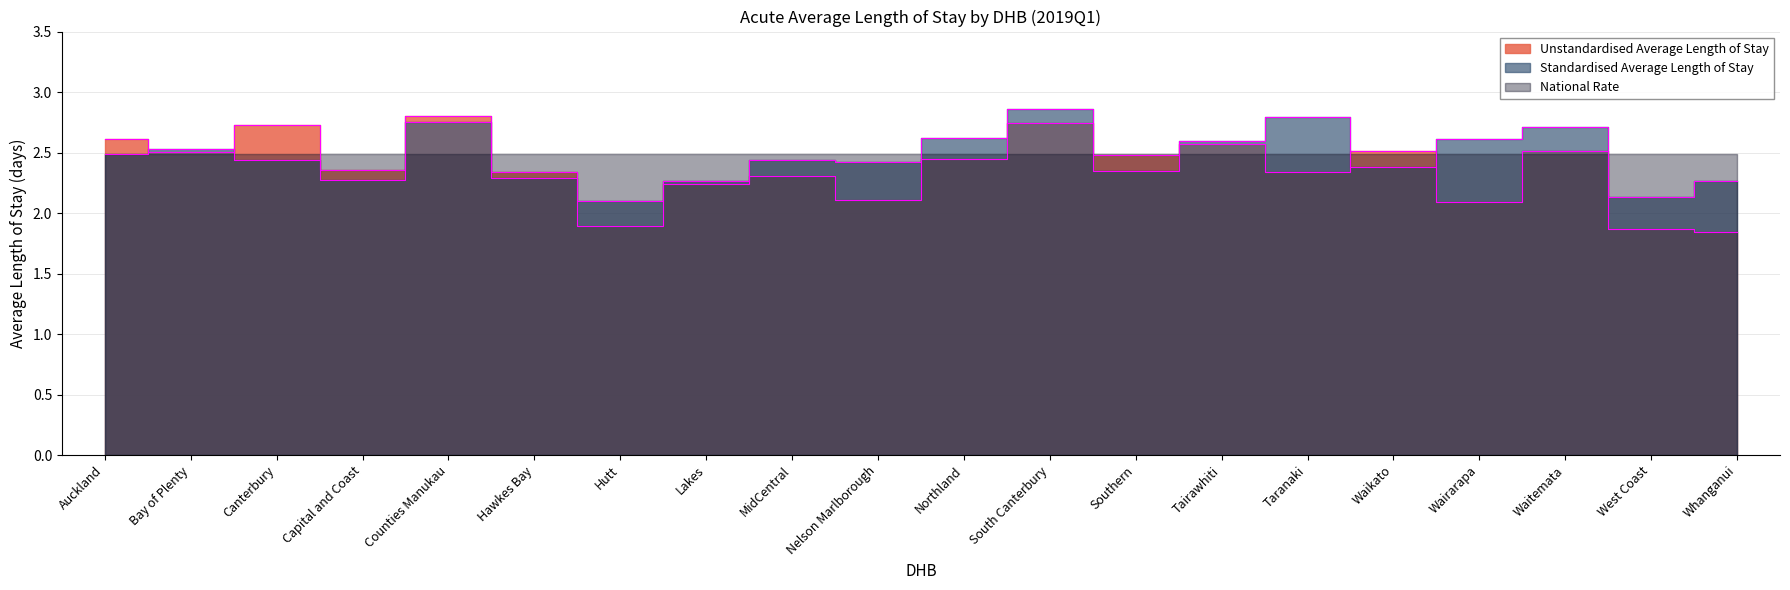

Does the chart display data point markers on the line(s)?

No